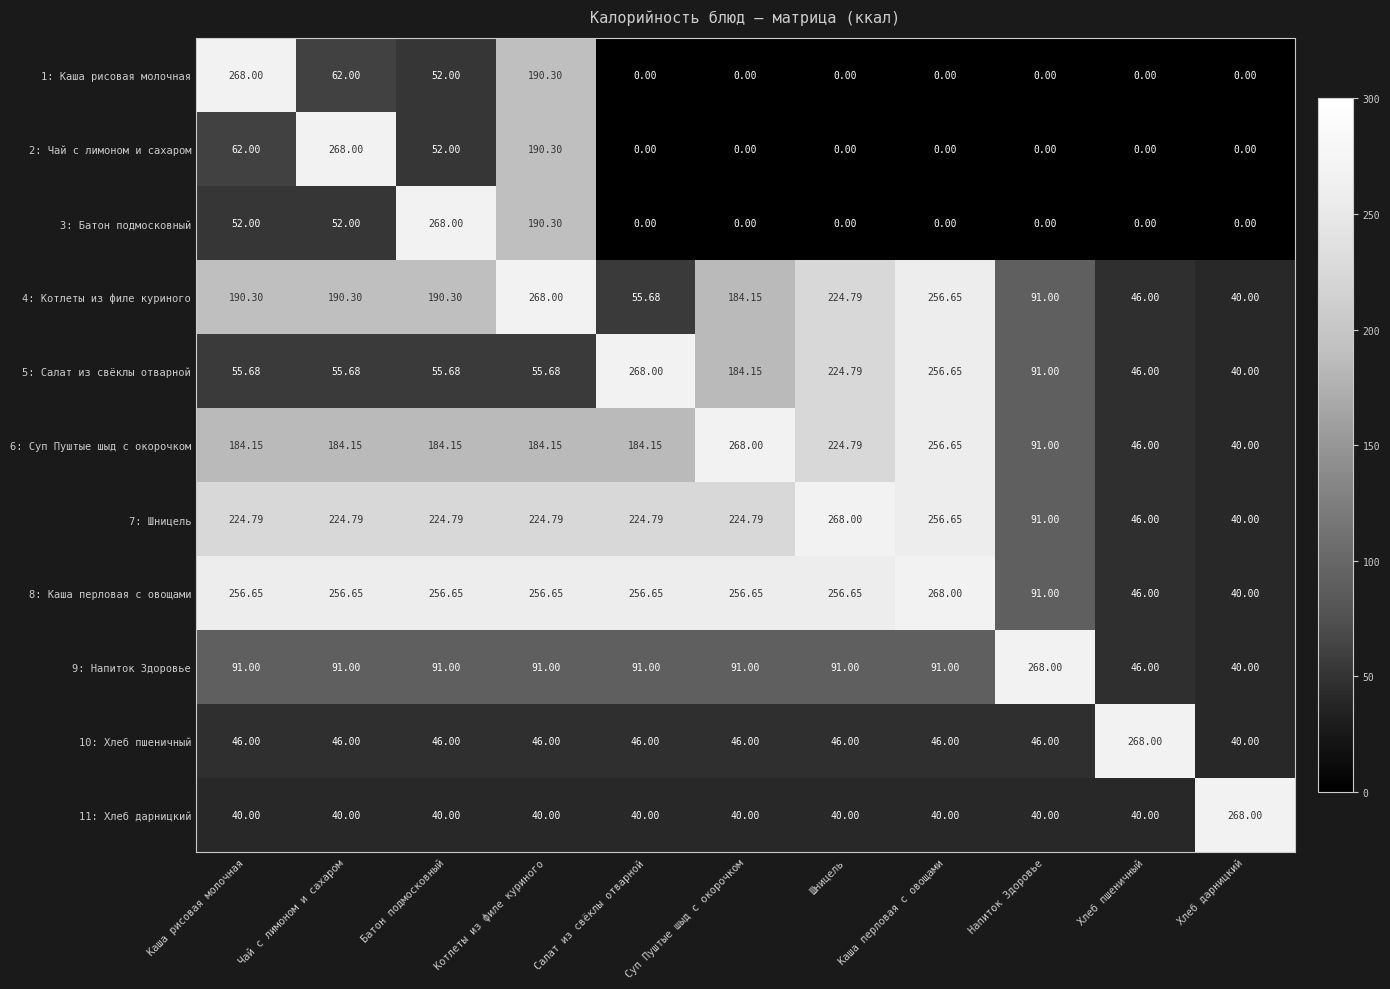

Which series has the largest total across all categories?

8: Каша перловая с овощами